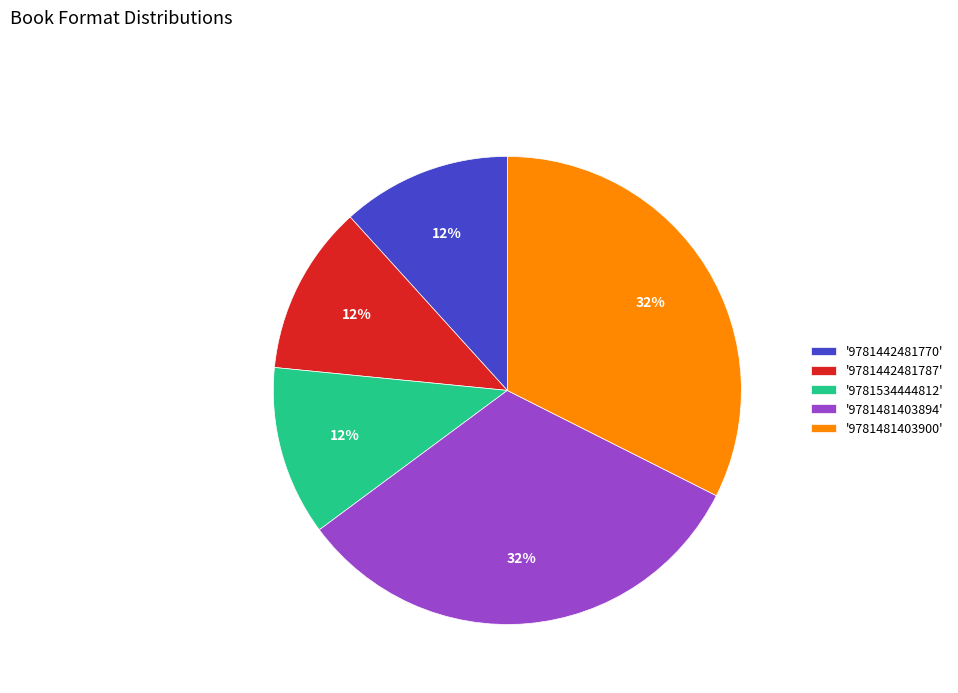

The '9781534444812' slice represents 3% of the pie. True or false?

False